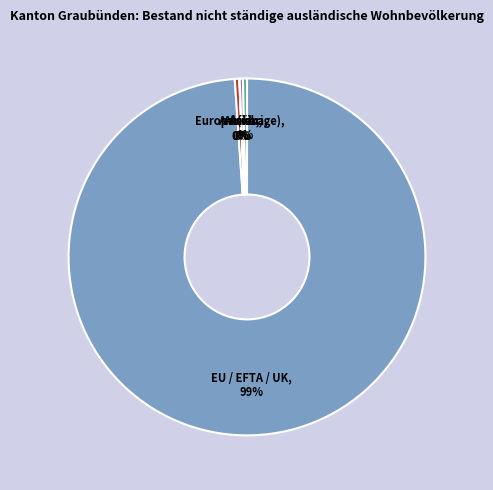

The EU / EFTA / UK slice represents 99% of the pie. True or false?

True